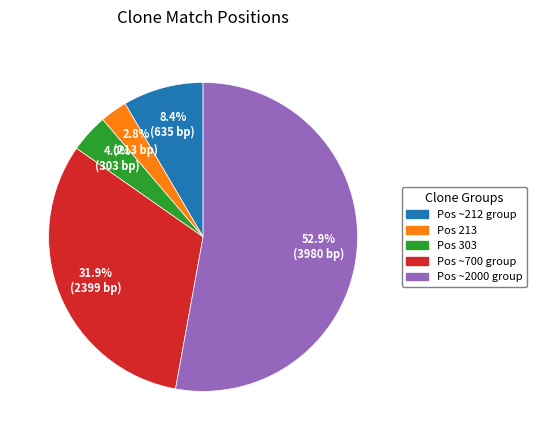

Is there a majority slice in this chart?

Yes